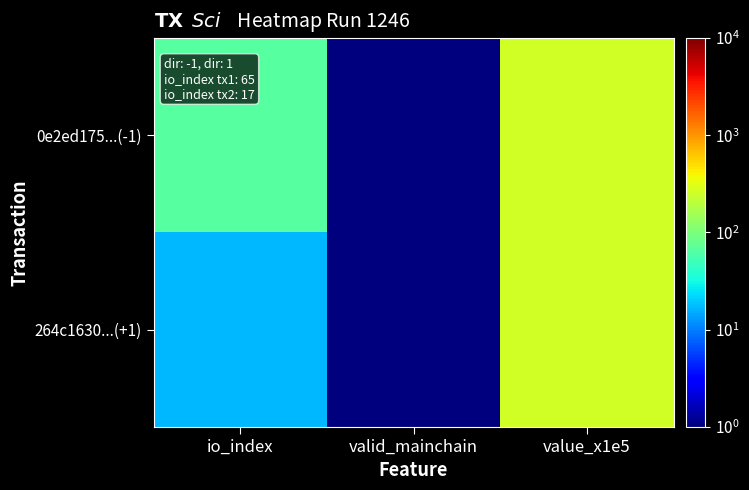

At value_x1e5, list the series in order from smallest to largest.

0e2ed175...(-1), 264c1630...(+1)